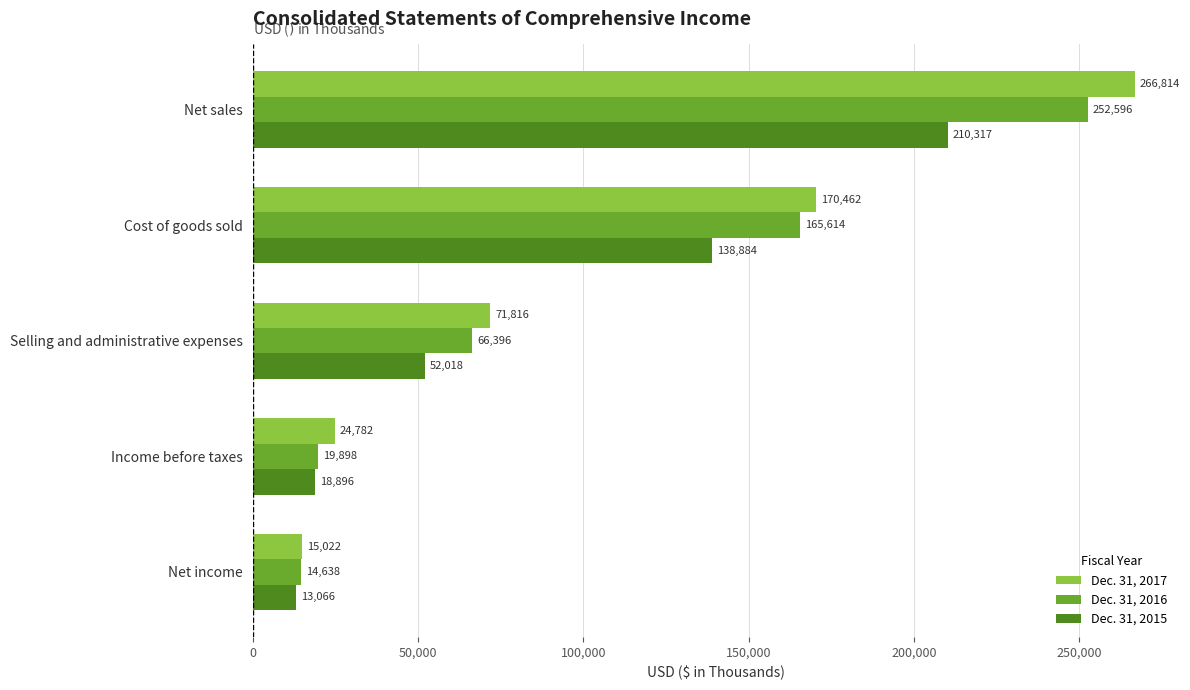

List the series in order of their overall mean, highest first.

Dec. 31, 2017, Dec. 31, 2016, Dec. 31, 2015